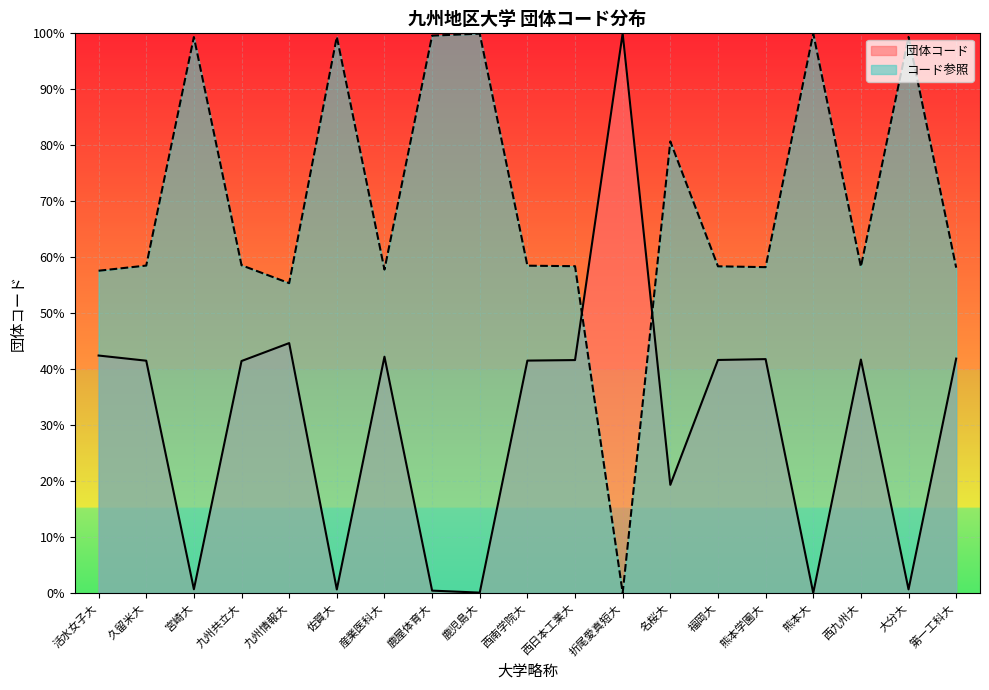

At which label does コード参照 reach its peak?

熊本大